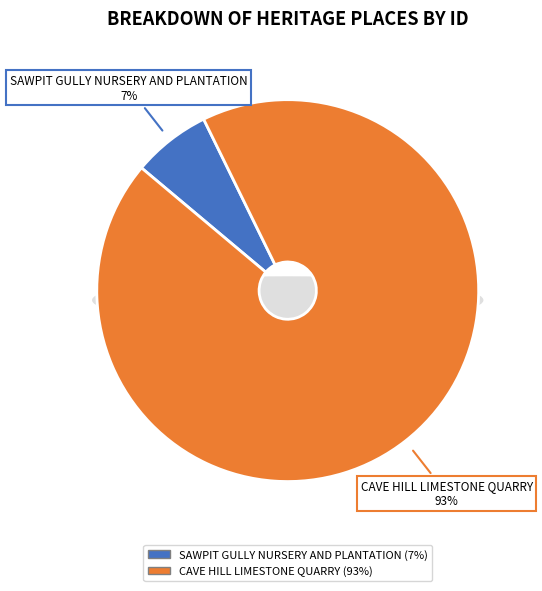

To the nearest percent, what is the combined percentage of CAVE HILL LIMESTONE QUARRY and SAWPIT GULLY NURSERY AND PLANTATION?

100%